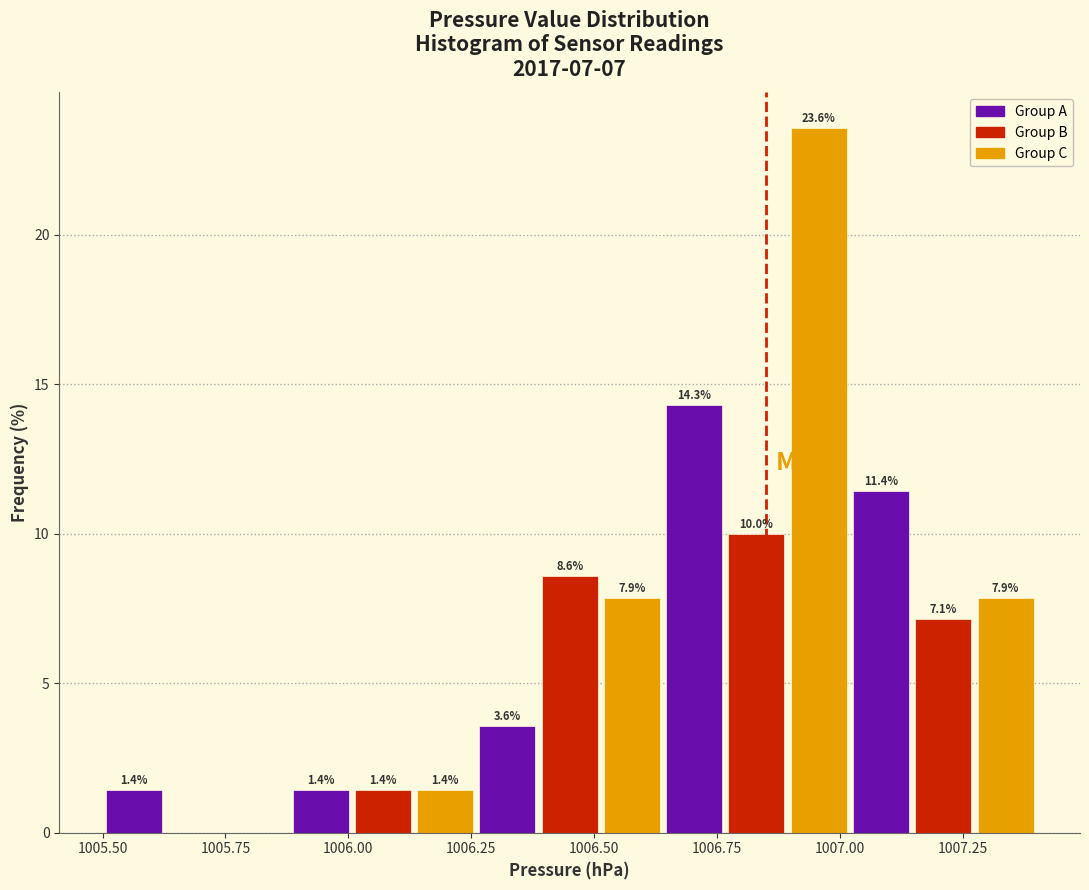

Read against the x-axis, roughly where is the centre of the tallest bar?

1006.95